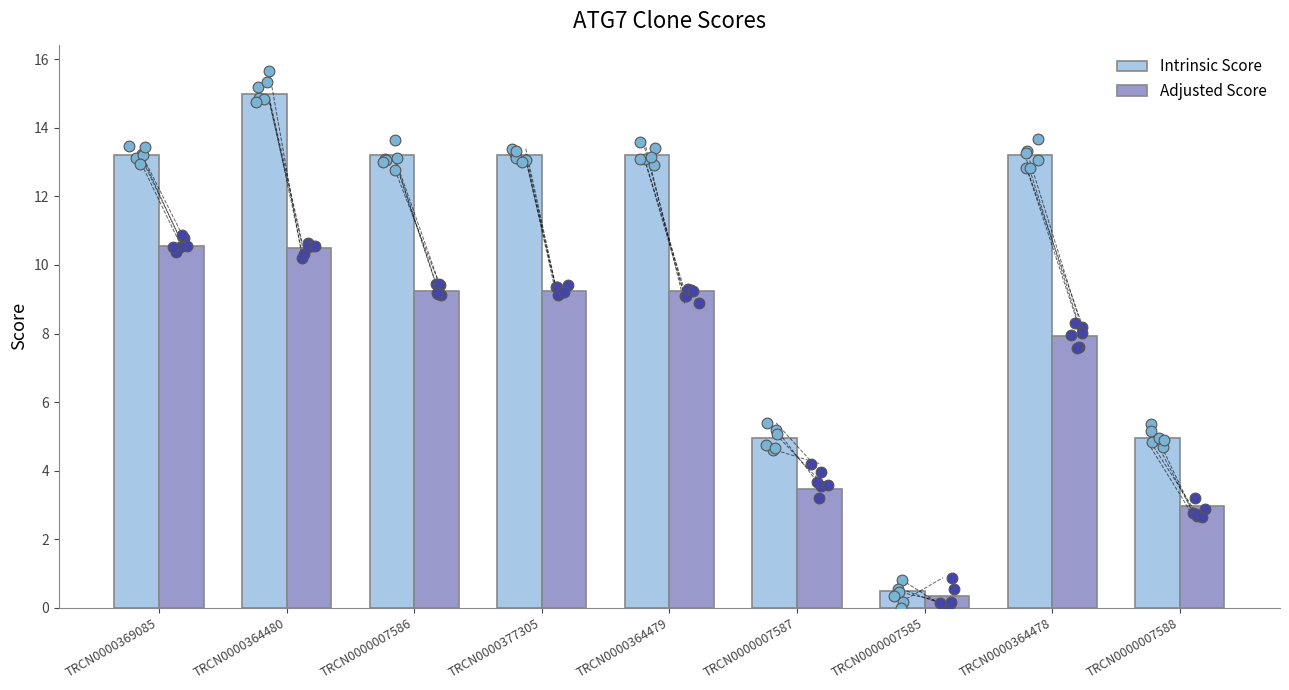

Which series contains the highest Y value?

Intrinsic Score